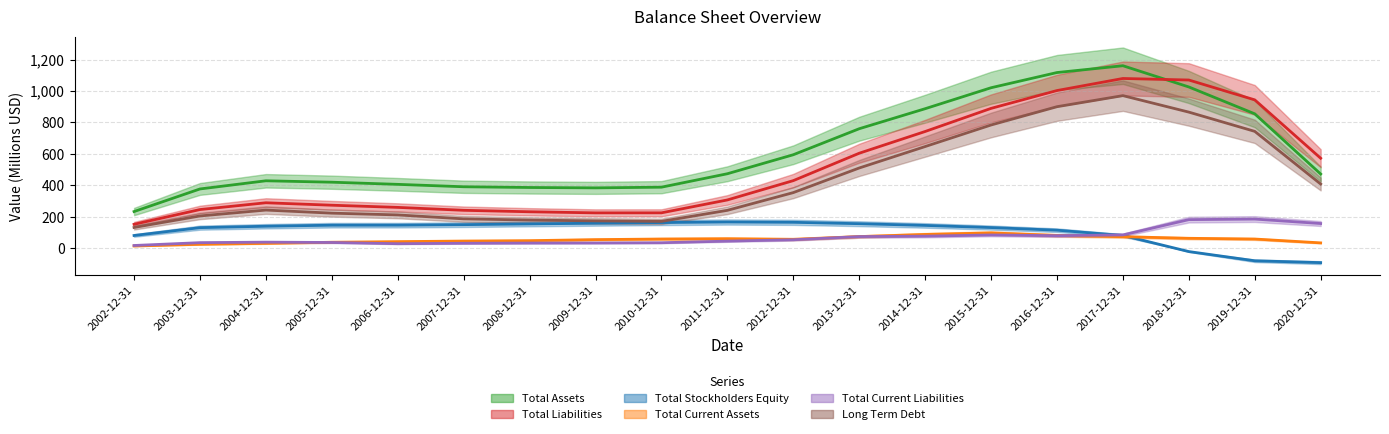

Is this an area chart (filled region under the line)?

No